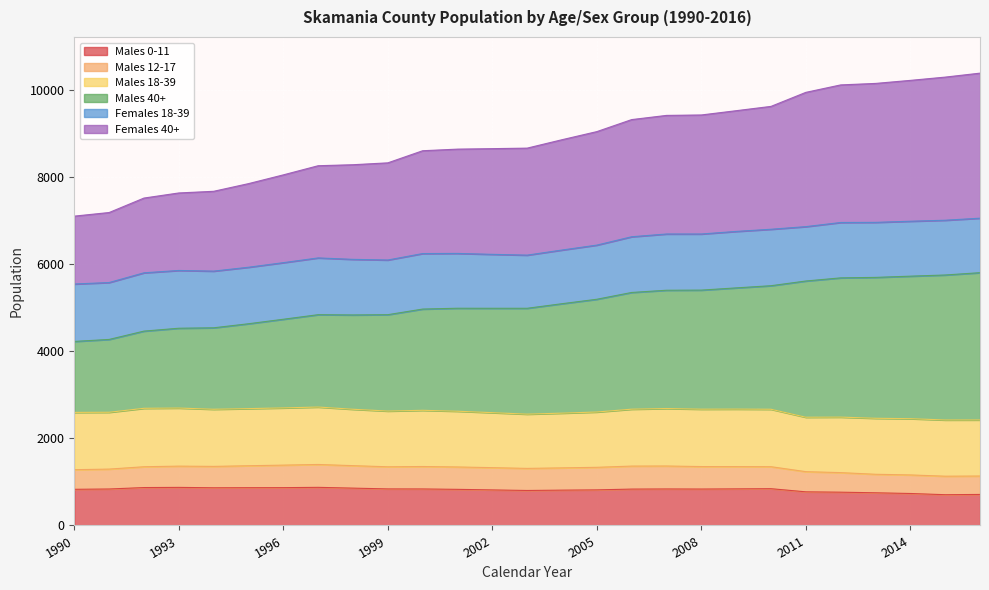

Between 2012 and 2015, which series saw the biggest shift?

Males 40+